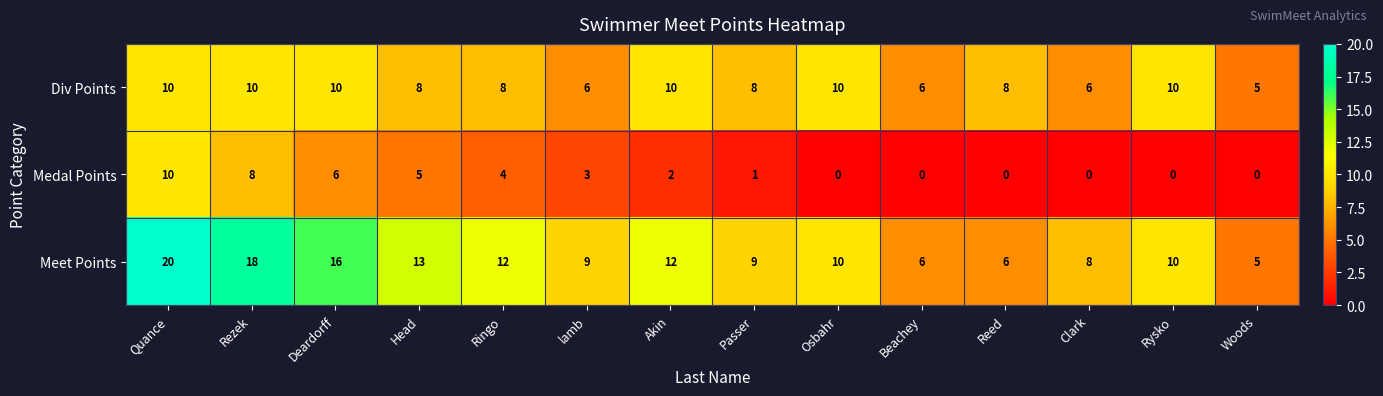

The value of Meet Points at Ringo is 2. True or false?

False